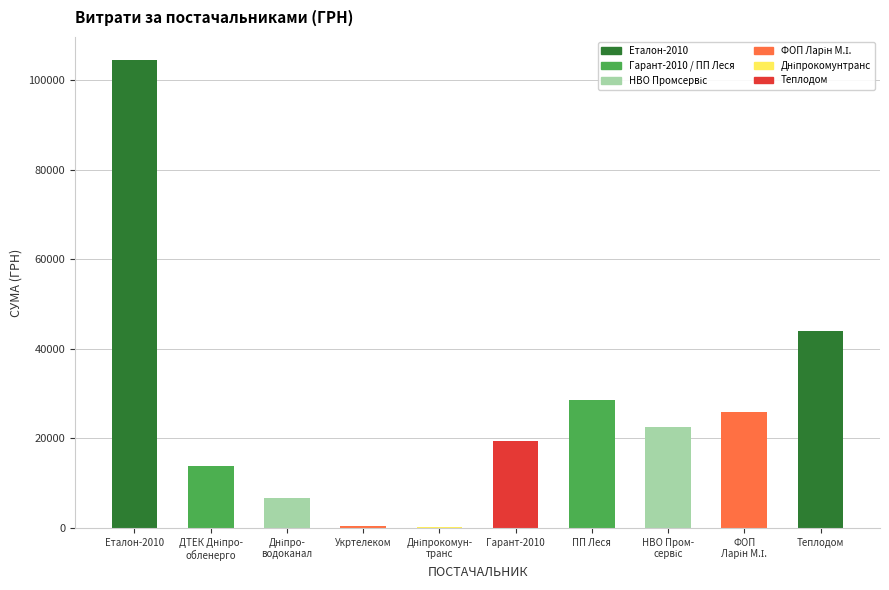

The value at ПП Леся is 44109.4. True or false?

False